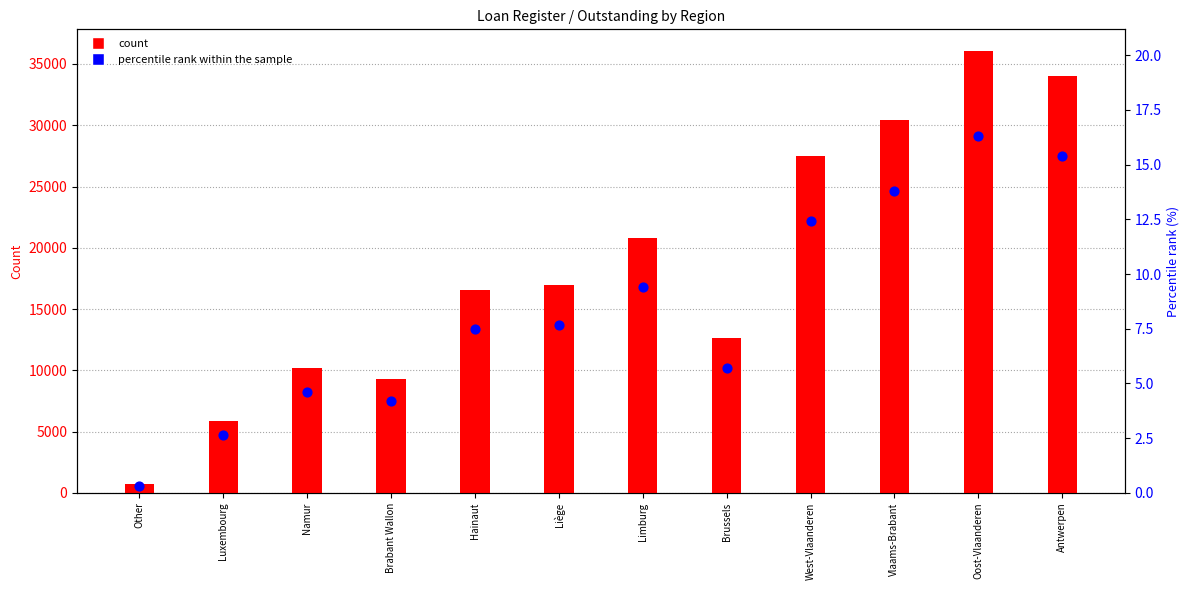

Which series has the largest total across all categories?

count